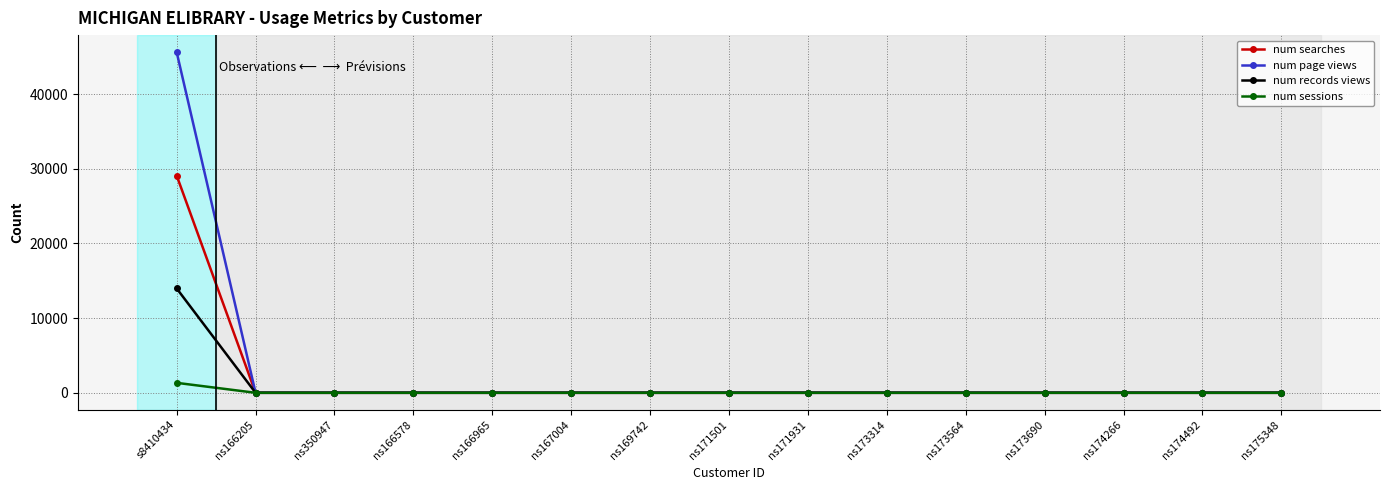

What is the difference between the maximum and minimum values in the num sessions series?

1334